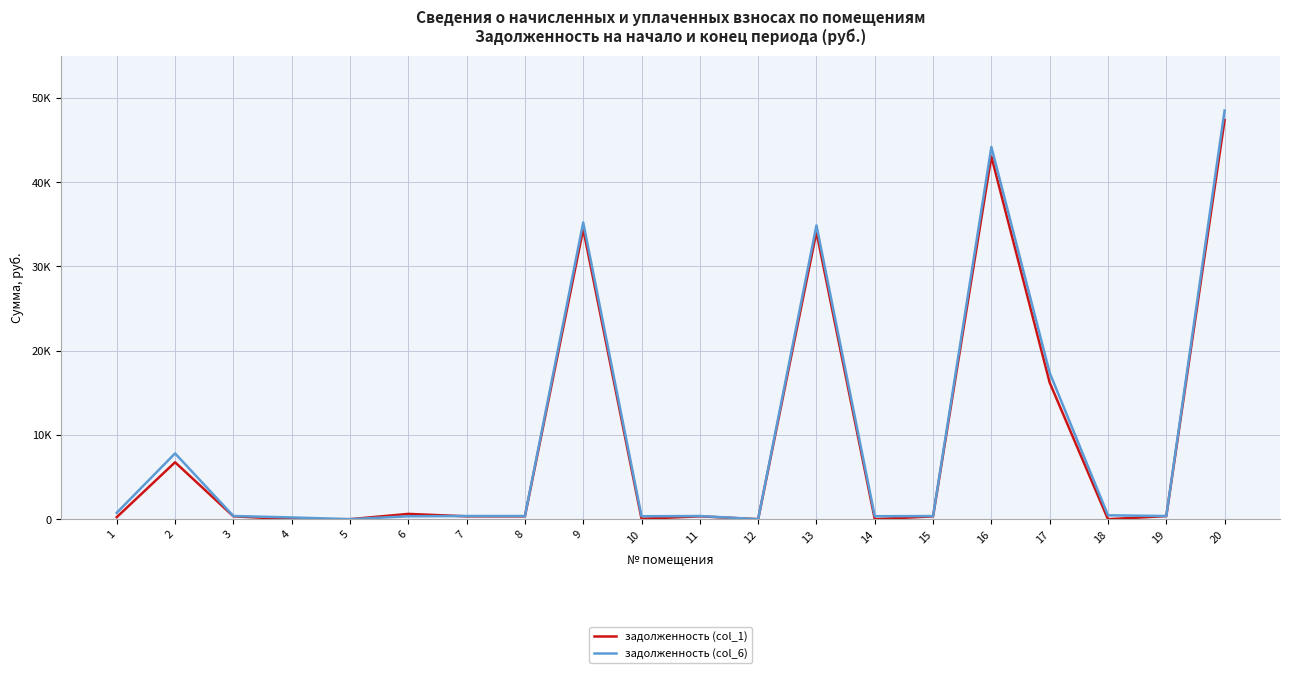

What are all the series names shown in the legend?

задолженность (col_1), задолженность (col_6)